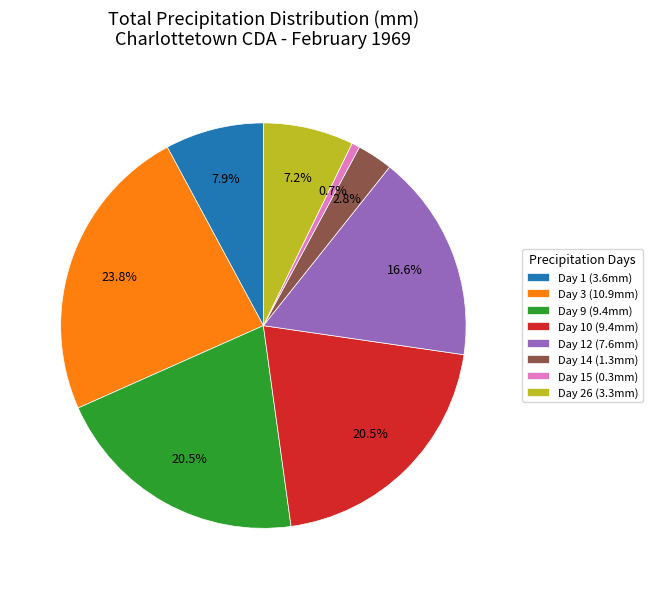

What percentage is NOT represented by Day 15 (0.3mm)?

99.3%